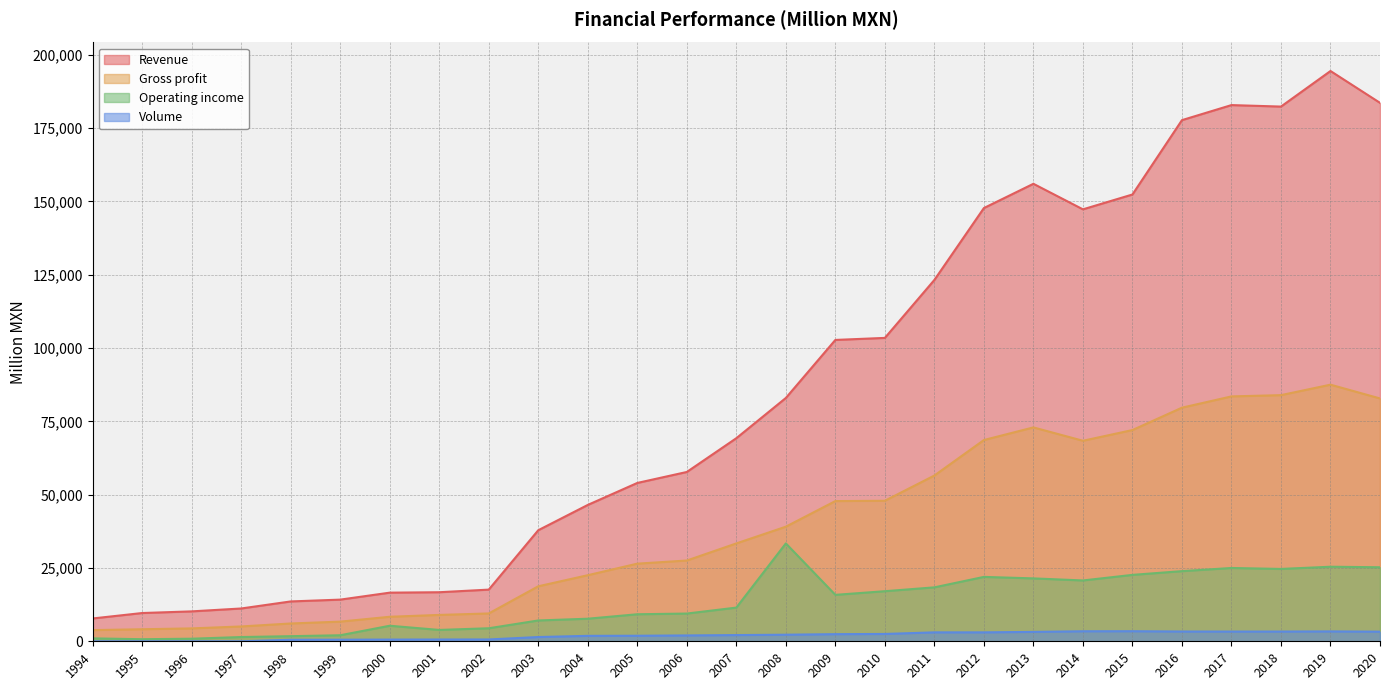

Which label corresponds to the largest value in the chart?

2019